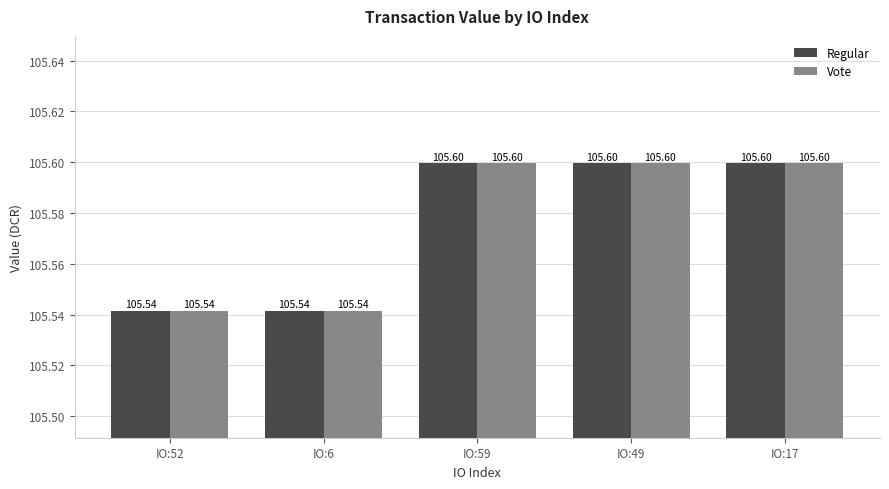

At how many categories does at least one series exceed 105?

5